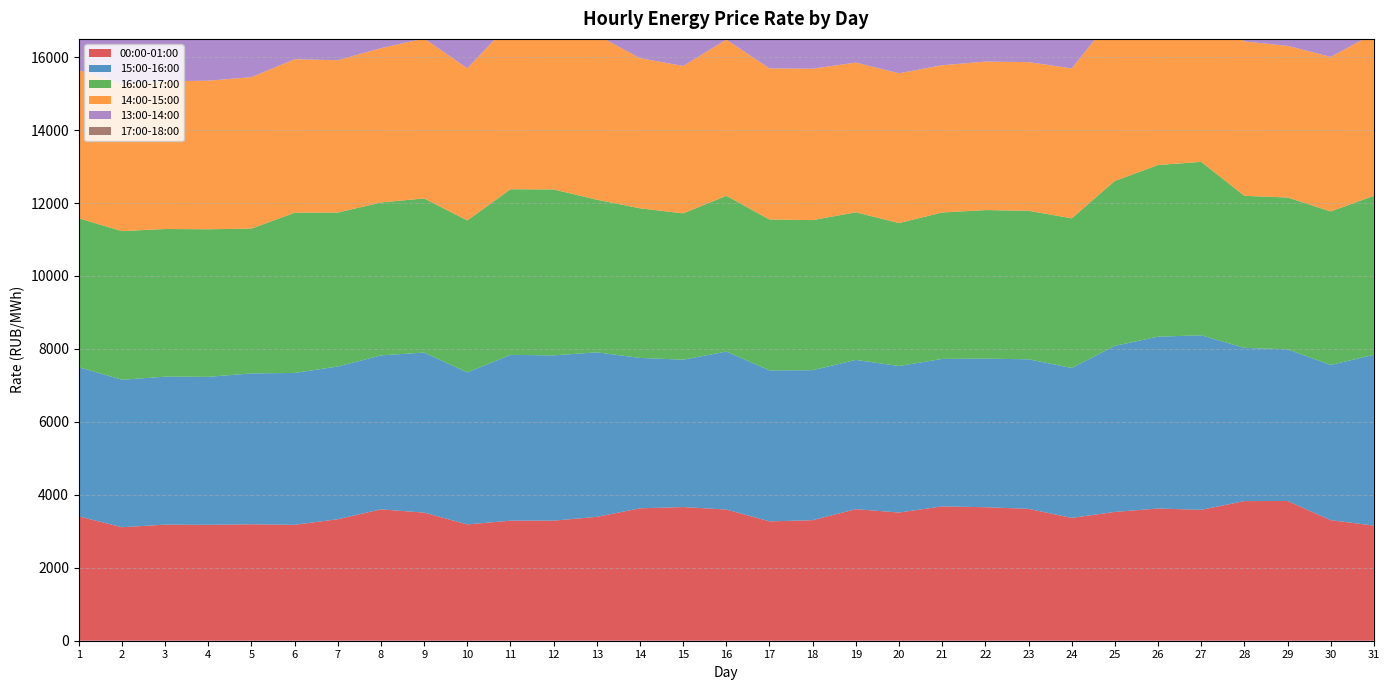

Reading right to left, list all the values displayed in this chart.

00:00-01:00: 31=3156.4	30=3306.2	29=3831.6	28=3828.2	27=3588.0	26=3624.4	25=3531.5	24=3367.2	23=3615.9	22=3660.3	21=3682.4	20=3514.4	19=3607.1	18=3304.8	17=3271.7	16=3596.8	15=3664.5	14=3629.8	13=3396.4	12=3292.1	11=3291.1	10=3188.7	9=3512.3	8=3601.9	7=3331.4	6=3177.7	5=3192.5	4=3177.1	3=3182.0	2=3111.8	1=3409.0
15:00-16:00: 31=4683.3	30=4254.0	29=4157.2	28=4201.5	27=4785.4	26=4711.9	25=4552.8	24=4110.3	23=4099.9	22=4073.3	21=4043.6	20=4016.6	19=4091.3	18=4112.8	17=4139.9	16=4330.6	15=4040.5	14=4123.7	13=4510.7	12=4531.3	11=4545.8	10=4166.8	9=4387.8	8=4221.1	7=4186.5	6=4164.1	5=4136.3	4=4058.2	3=4057.2	2=4043.3	1=4089.8
16:00-17:00: 31=4358.0	30=4209.4	29=4163.1	28=4167.5	27=4755.2	26=4705.4	25=4521.4	24=4102.9	23=4072.6	22=4072.6	21=4014.6	20=3918.4	19=4047.0	18=4114.4	17=4136.7	16=4271.0	15=4010.9	14=4101.7	13=4184.2	12=4548.5	11=4541.9	10=4166.2	9=4225.7	8=4192.2	7=4220.8	6=4392.8	5=3970.1	4=4045.6	3=4048.8	2=4075.1	1=4080.7
14:00-15:00: 31=4448.8	30=4237.2	29=4157.2	28=4233.3	27=4820.8	26=4711.0	25=4558.9	24=4110.0	23=4075.2	22=4071.6	21=4037.1	20=4107.4	19=4105.5	18=4150.8	17=4142.7	16=4281.9	15=4041.8	14=4116.3	13=4518.1	12=4201.7	11=4561.2	10=4172.2	9=4385.7	8=4229.9	7=4177.1	6=4208.0	5=4152.2	4=4072.9	3=4051.0	2=4039.9	1=4062.8
13:00-14:00: 31=4339.9	30=4210.1	29=4132.2	28=4203.2	27=4782.7	26=4705.2	25=4451.7	24=4105.4	23=4084.1	22=4070.4	21=4037.0	20=4104.6	19=4080.6	18=4144.9	17=4141.6	16=4311.0	15=4044.4	14=4093.0	13=4176.9	12=4186.0	11=4540.8	10=4158.1	9=4348.1	8=4237.3	7=4183.0	6=4142.7	5=4143.2	4=4040.9	3=4047.7	2=4039.7	1=4082.1
17:00-18:00: 31=4197.1	30=4180.8	29=4158.4	28=4157.3	27=4402.6	26=4408.5	25=4146.8	24=4057.4	23=4053.0	22=4061.0	21=3945.7	20=4101.8	19=3987.6	18=3999.9	17=4103.7	16=4328.1	15=3933.3	14=4091.0	13=4166.2	12=4363.8	11=4528.8	10=4134.7	9=4161.6	8=4252.1	7=4235.4	6=4334.8	5=4045.3	4=3927.4	3=3908.3	2=4042.9	1=3885.3